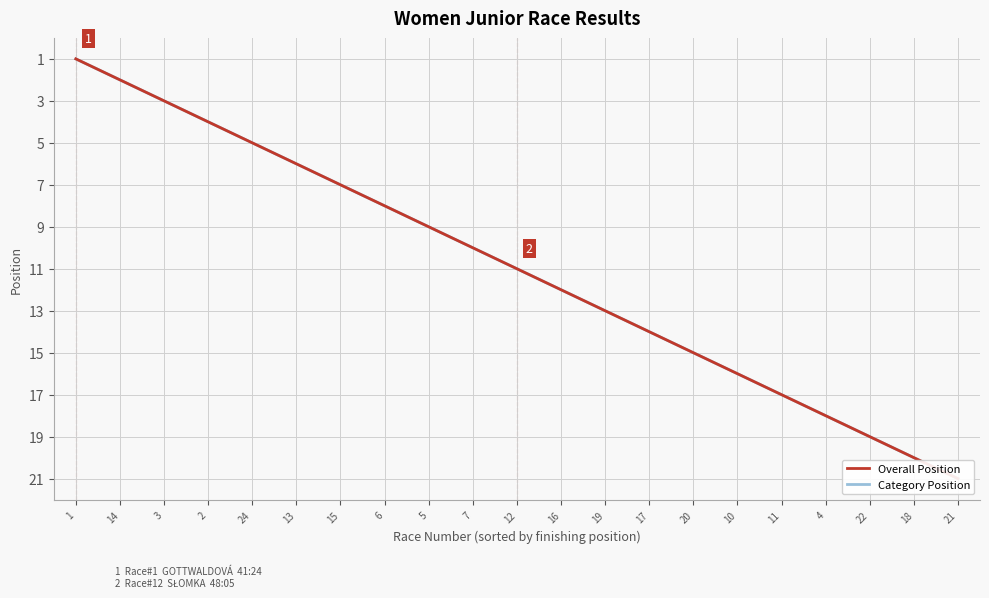

True or false: Category Position has more than 2 points higher than both neighbors.

False